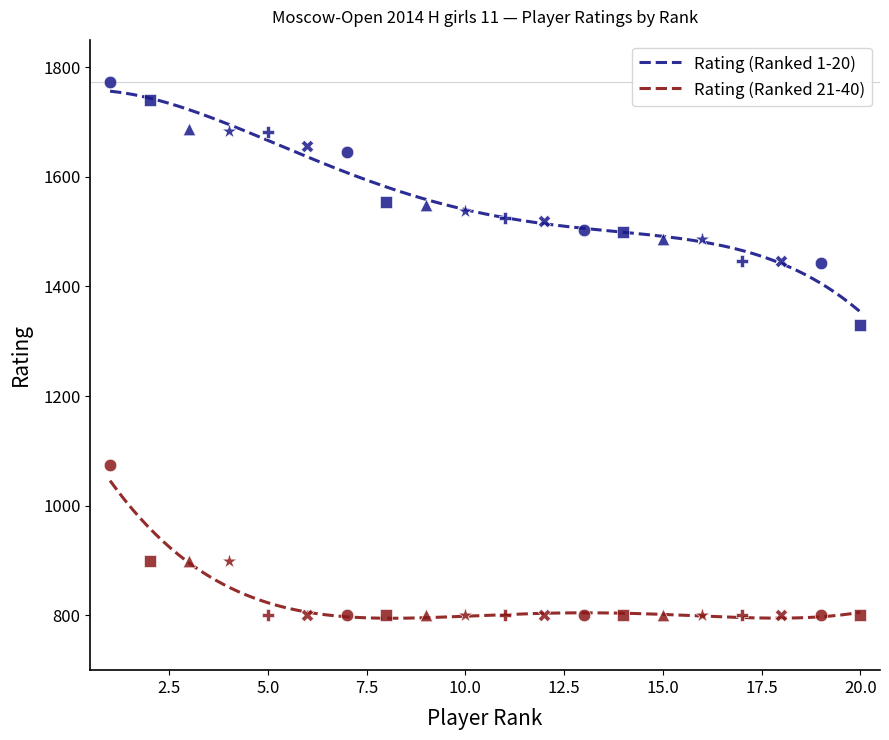

Is the value of Rating (Ranked 1-20) at 11 greater than the value of Rating (Ranked 21-40) at 19?

Yes